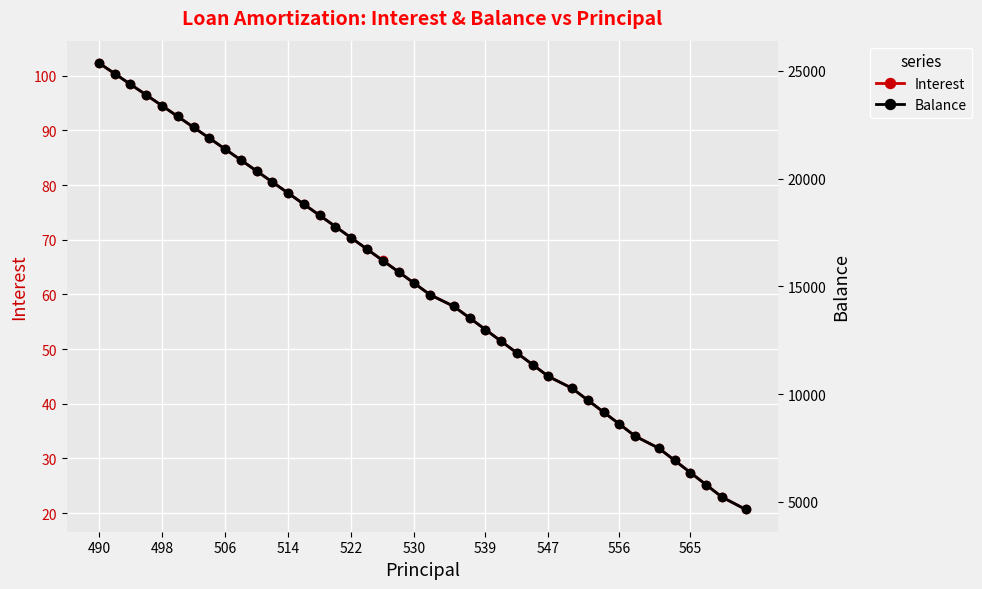

The Interest series shows 64.9 at 498. True or false?

False